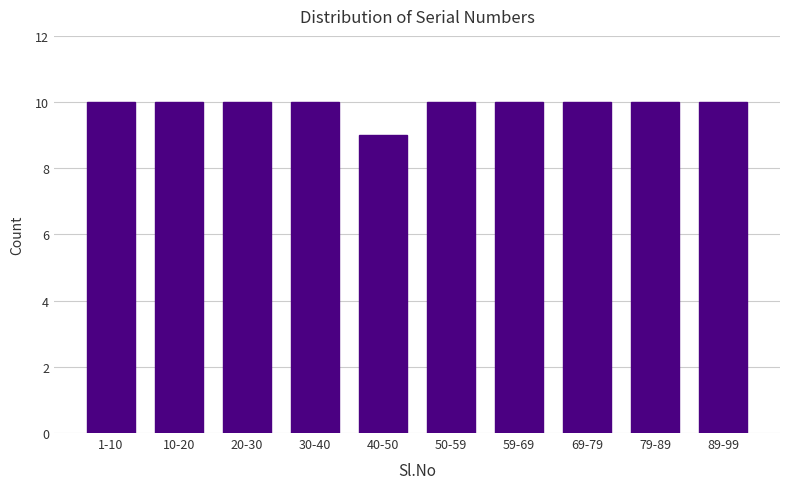

Reading left to right, transcribe all the data shown in this chart.

1-10=10	10-20=10	20-30=10	30-40=10	40-50=9	50-59=10	59-69=10	69-79=10	79-89=10	89-99=10